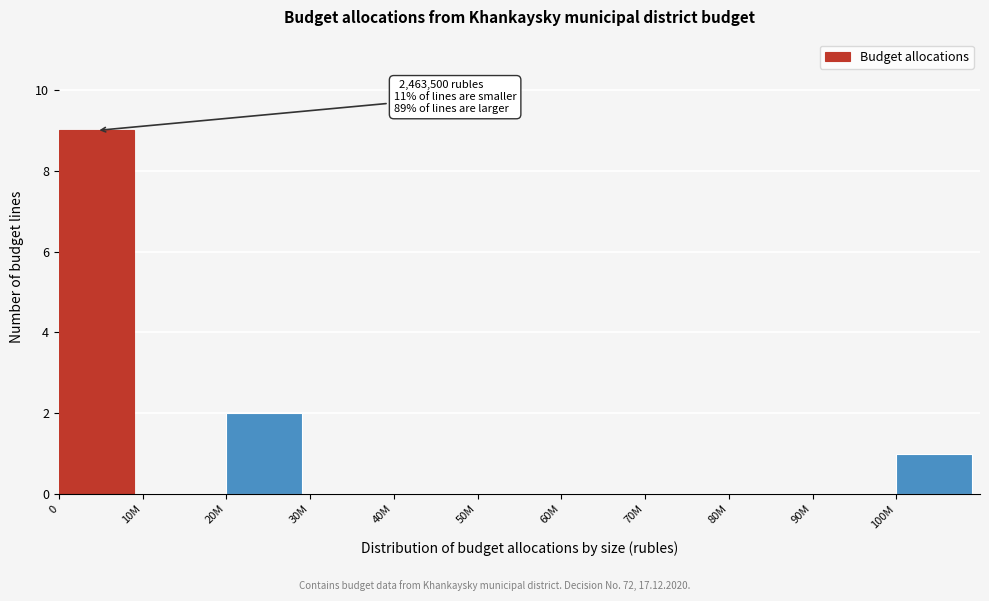

Reading right to left, extract all data points from this chart.

100M=1	90M=0	80M=0	70M=0	60M=0	50M=0	40M=0	30M=0	20M=2	10M=0	0=9